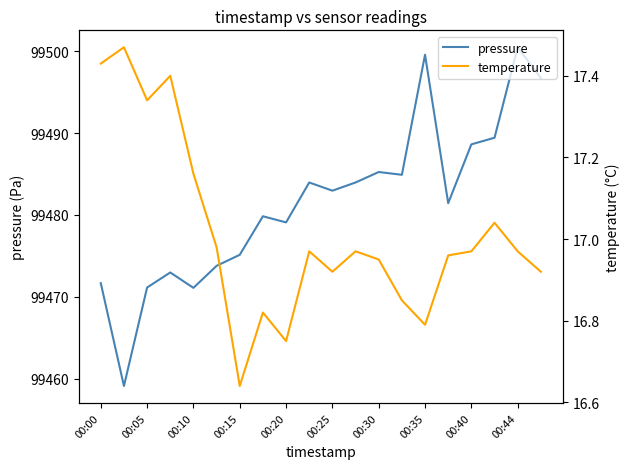

What is the difference between the maximum and minimum values in the pressure series?

41.4